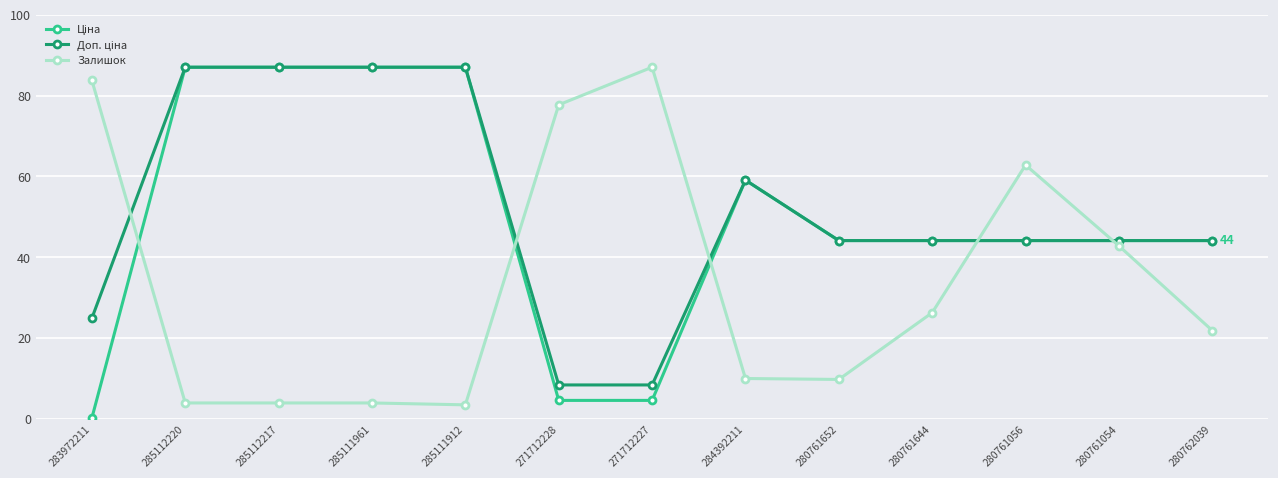

Is it true that Залишок equals 10.0 at 284392211?

True